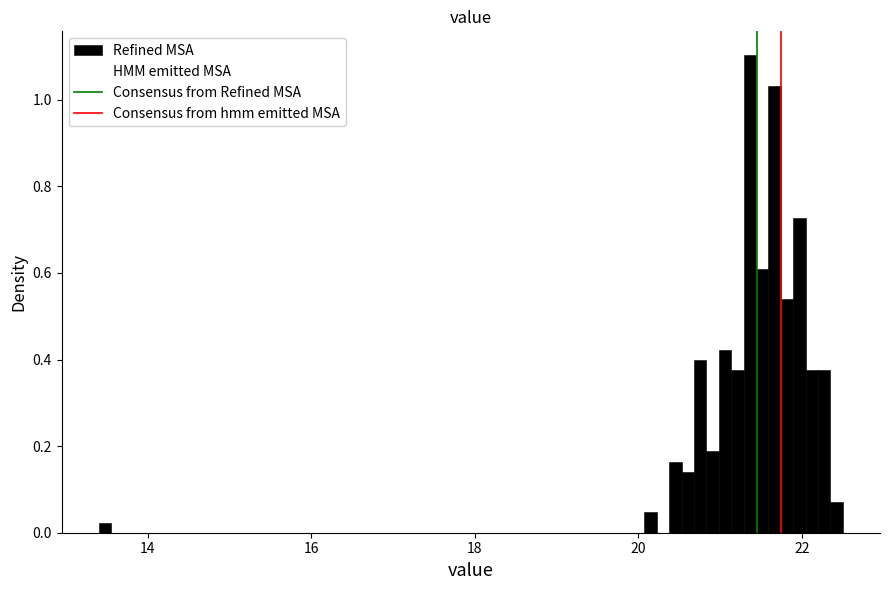

Around what value on the x-axis is the tallest bar? Give the approximate position of its centre, as read against the axis.

21.4